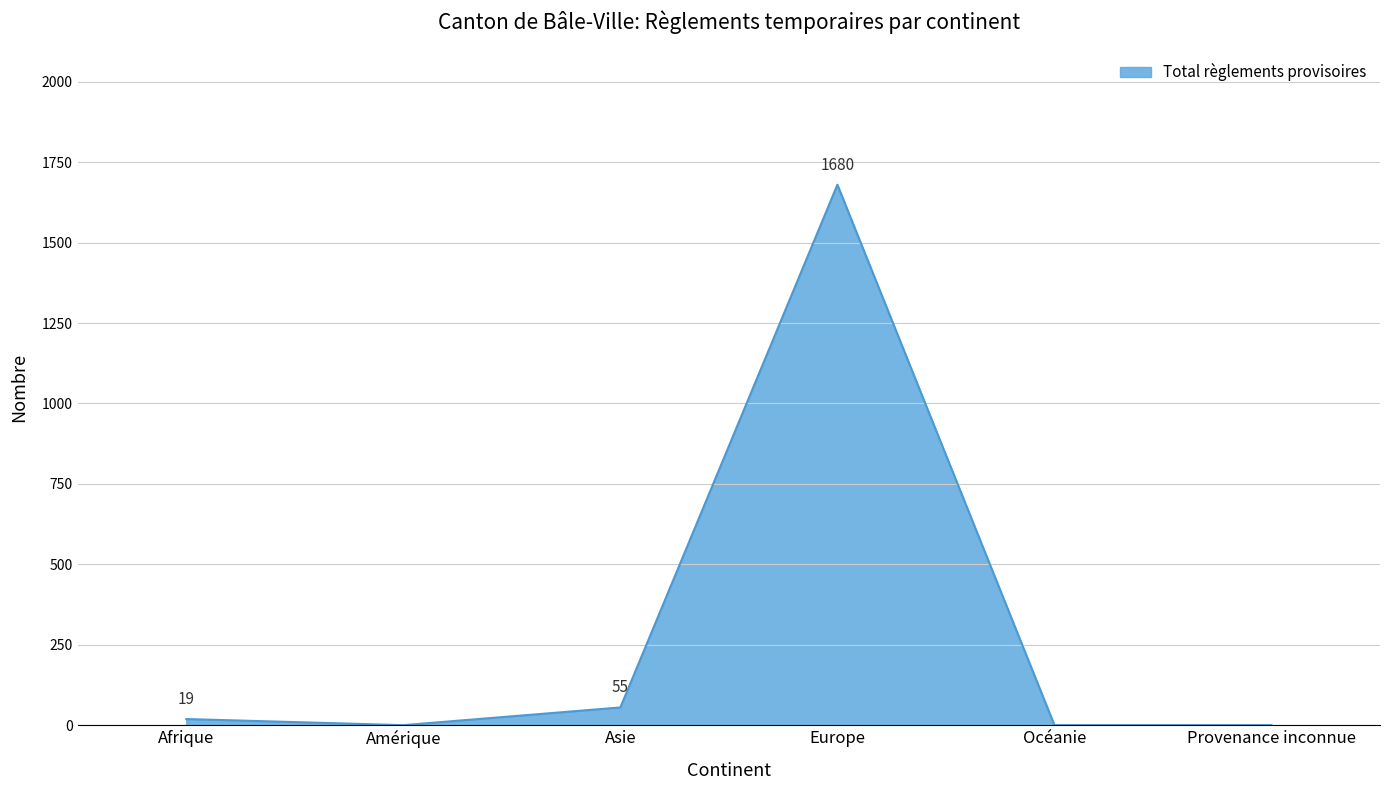

True or false: the data has more than 1 interior local peaks.

False